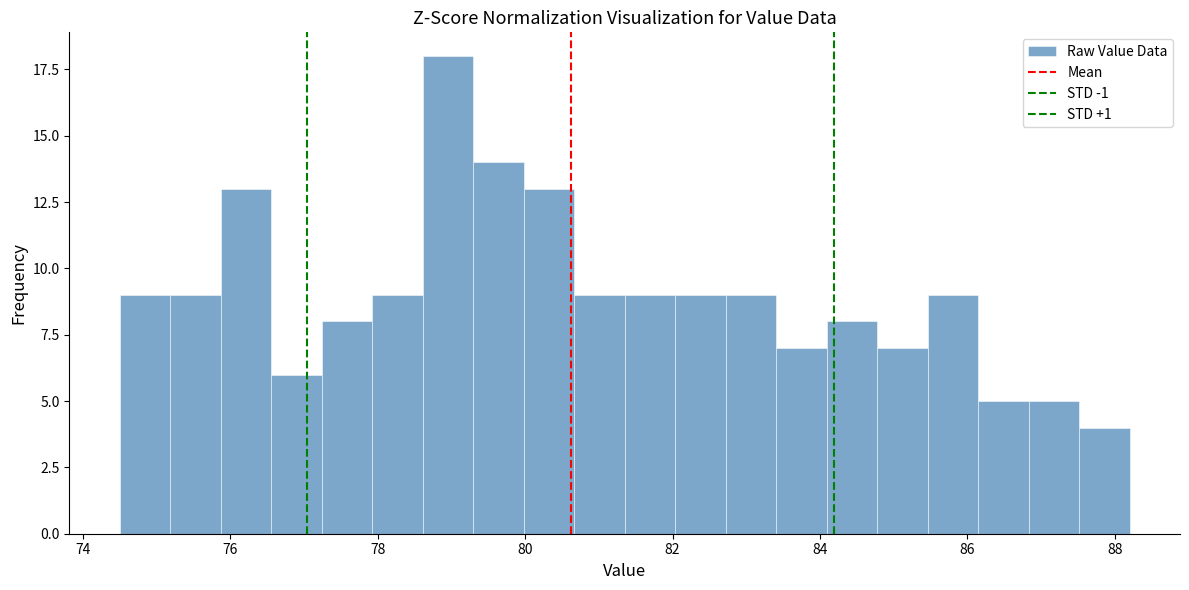

Around what value on the x-axis is the tallest bar? Give the approximate position of its centre, as read against the axis.

79.0